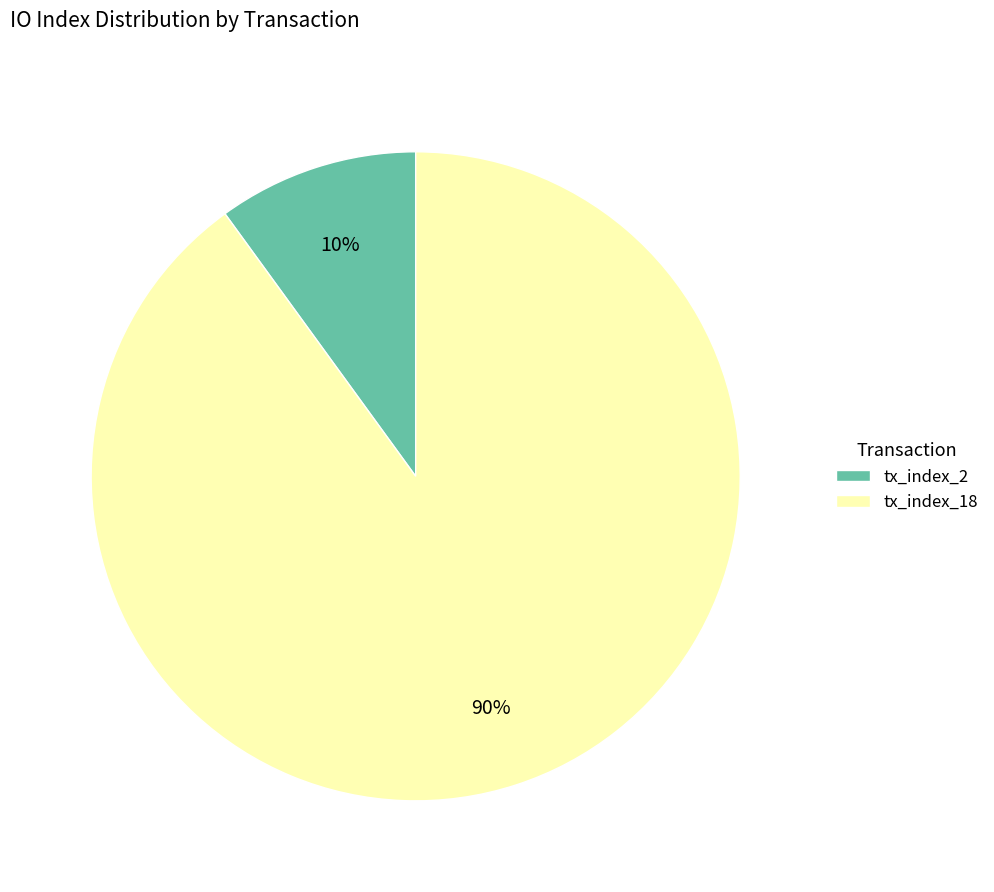

How many slices are in this pie chart?

2